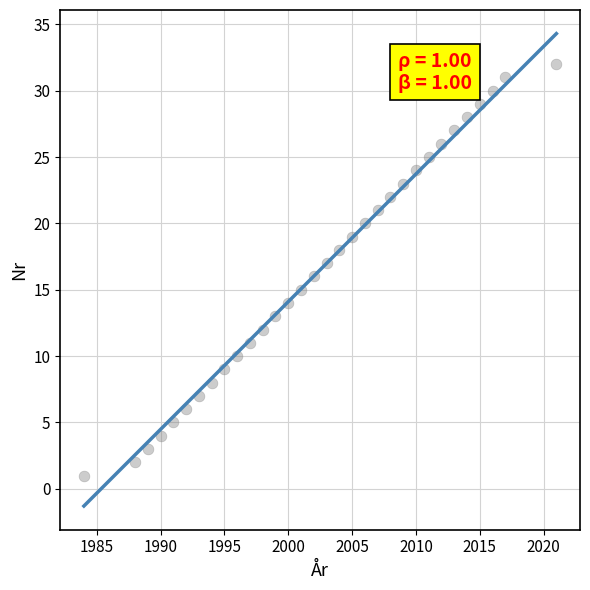

What is the range of Y values (max minus min)?

31